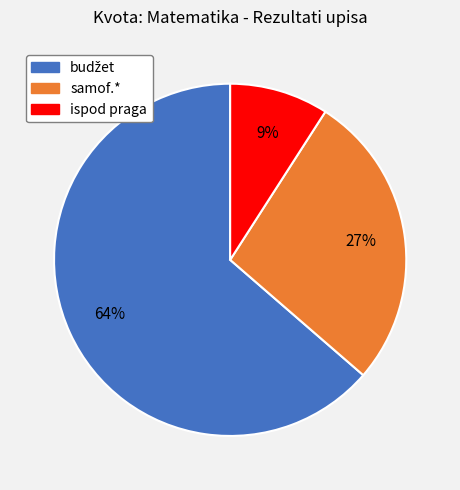

Is there any slice that represents more than half of the pie?

Yes